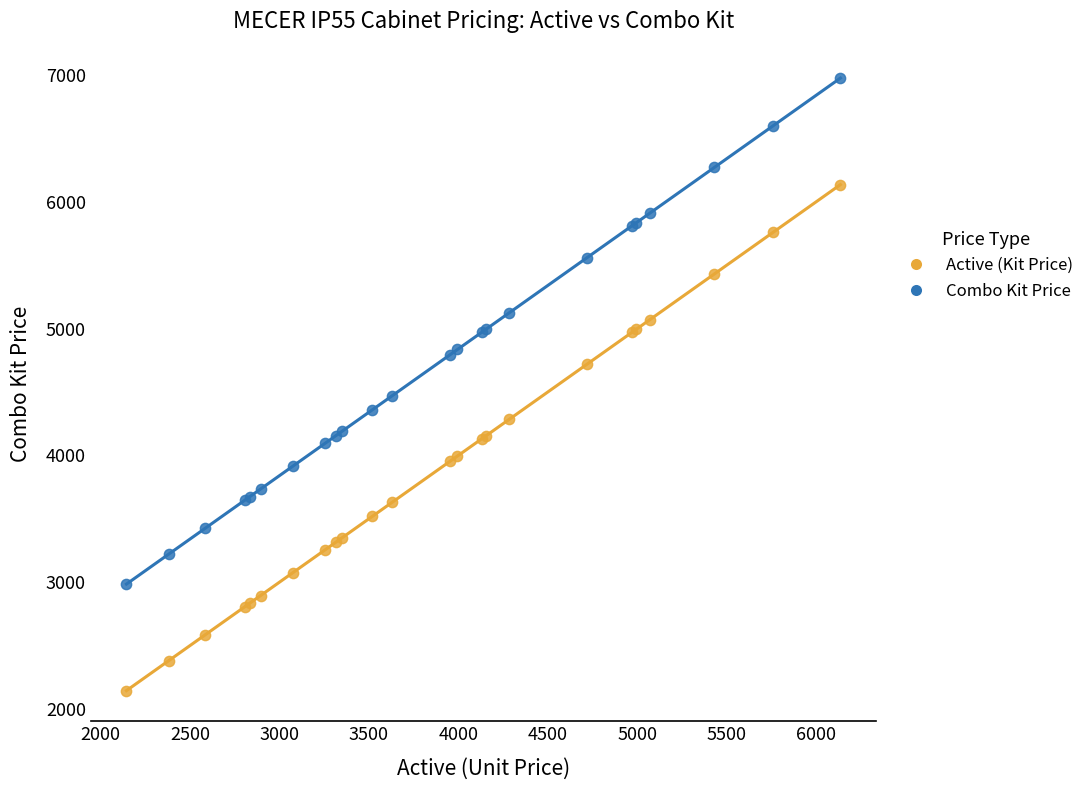

Which series reaches the minimum Y coordinate?

Active (Kit Price)